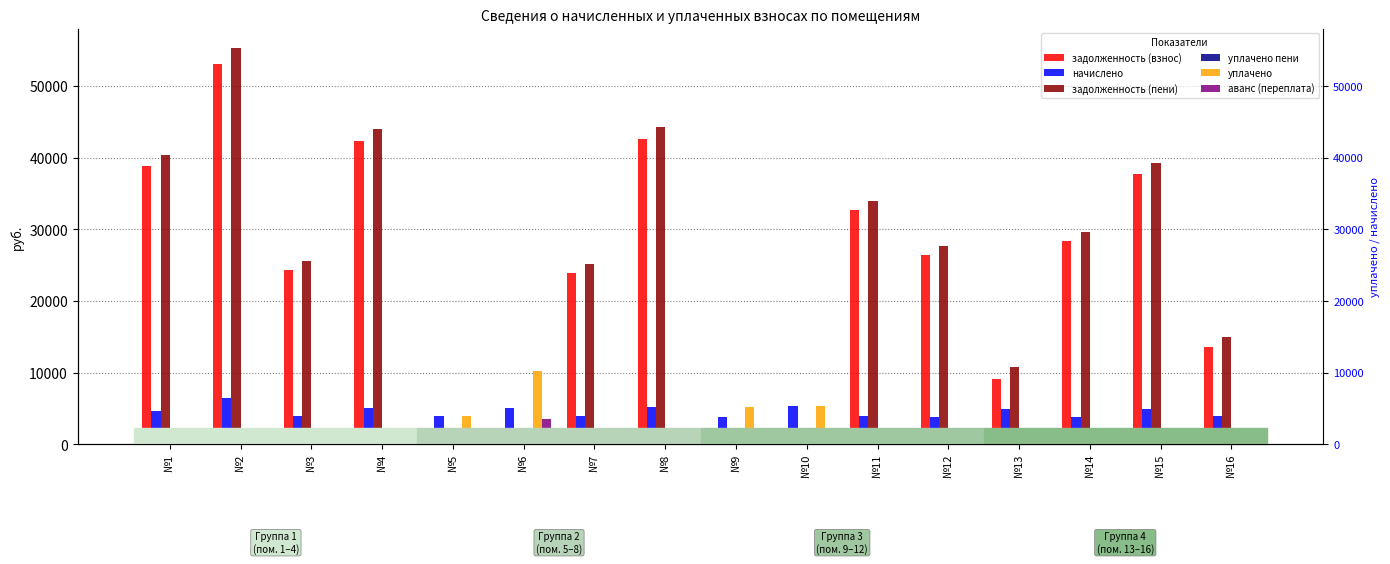

How many data points in задолженность (пени) are less than 27734?

8